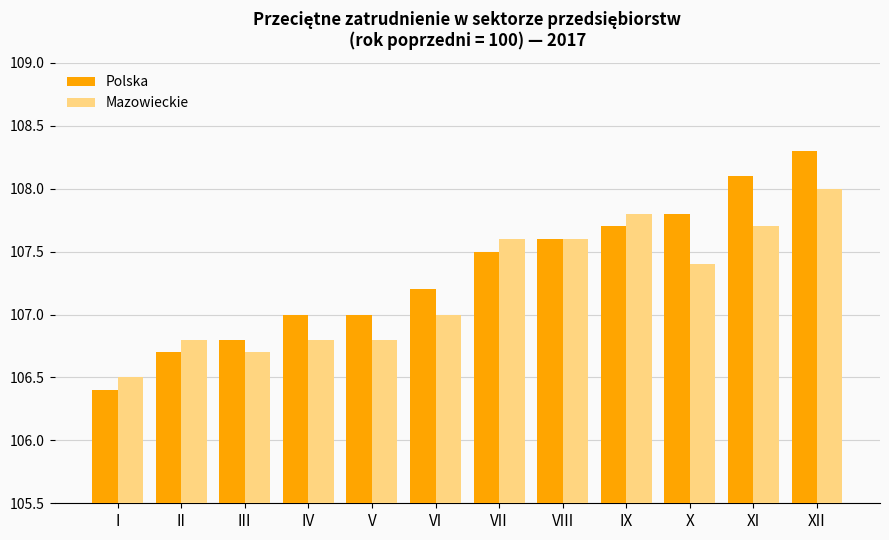

Count the number of data series in this chart.

2